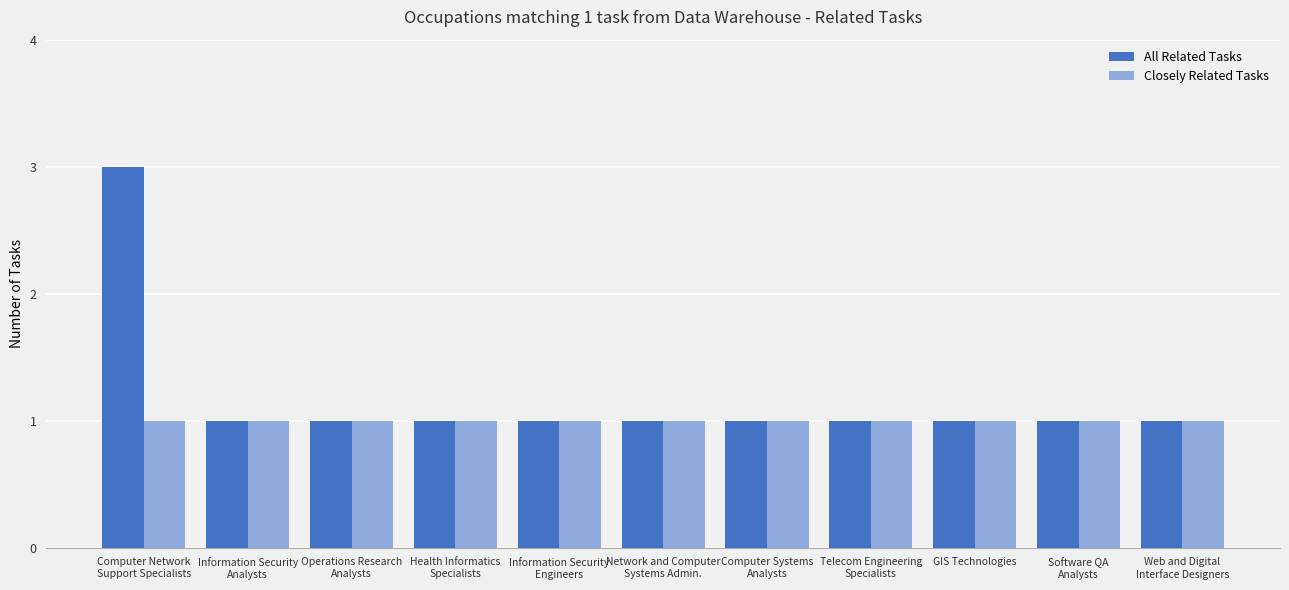

What is the sum of the Closely Related Tasks values at Telecom Engineering
Specialists and Web and Digital
Interface Designers?

2